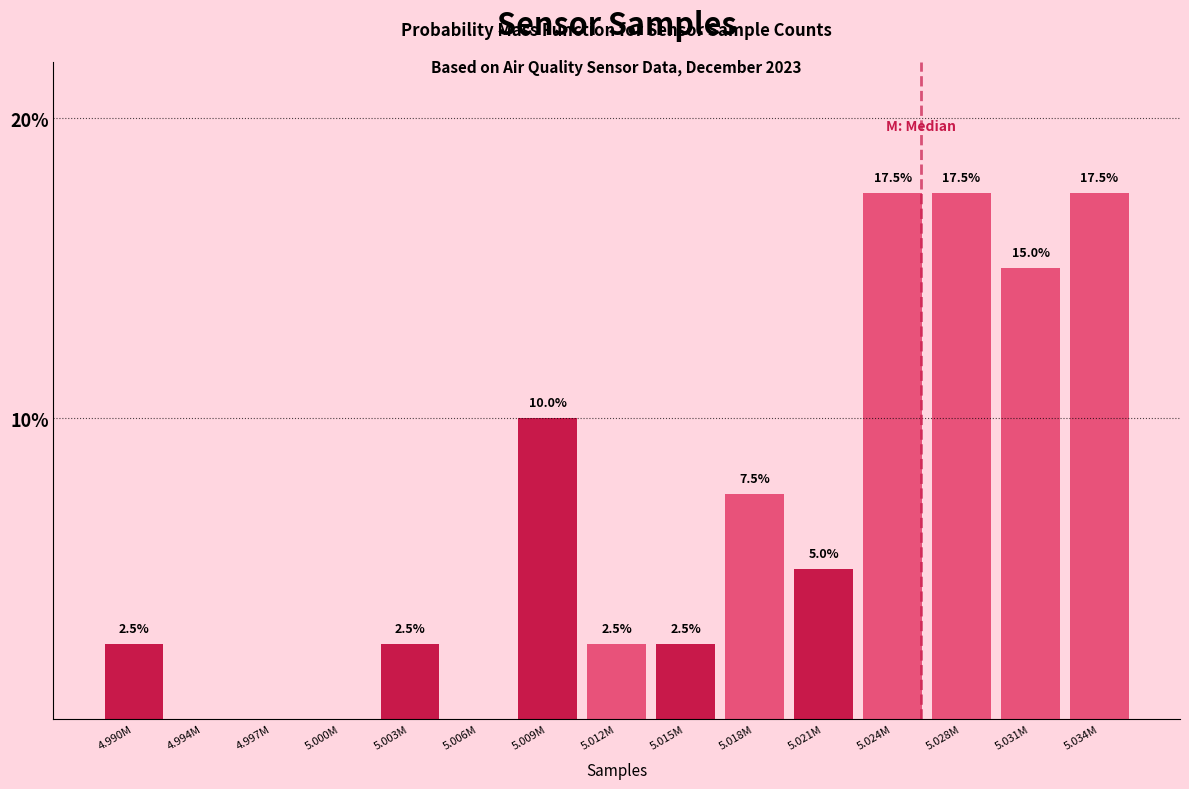

Reading left to right, extract all data points from this chart.

4.990M=2.5	4.994M=0.0	4.997M=0.0	5.000M=0.0	5.003M=2.5	5.006M=0.0	5.009M=10.0	5.012M=2.5	5.015M=2.5	5.018M=7.5	5.021M=5.0	5.024M=17.5	5.028M=17.5	5.031M=15.0	5.034M=17.5